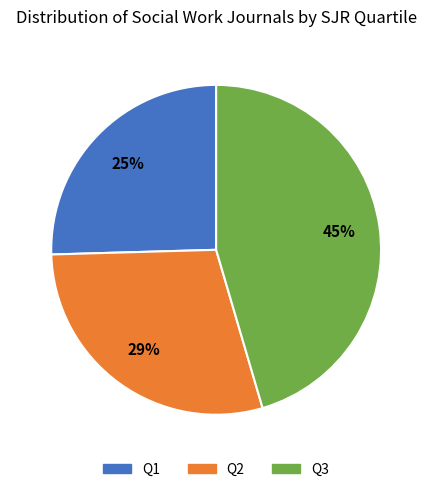

What is the largest slice in the pie chart?

Q3